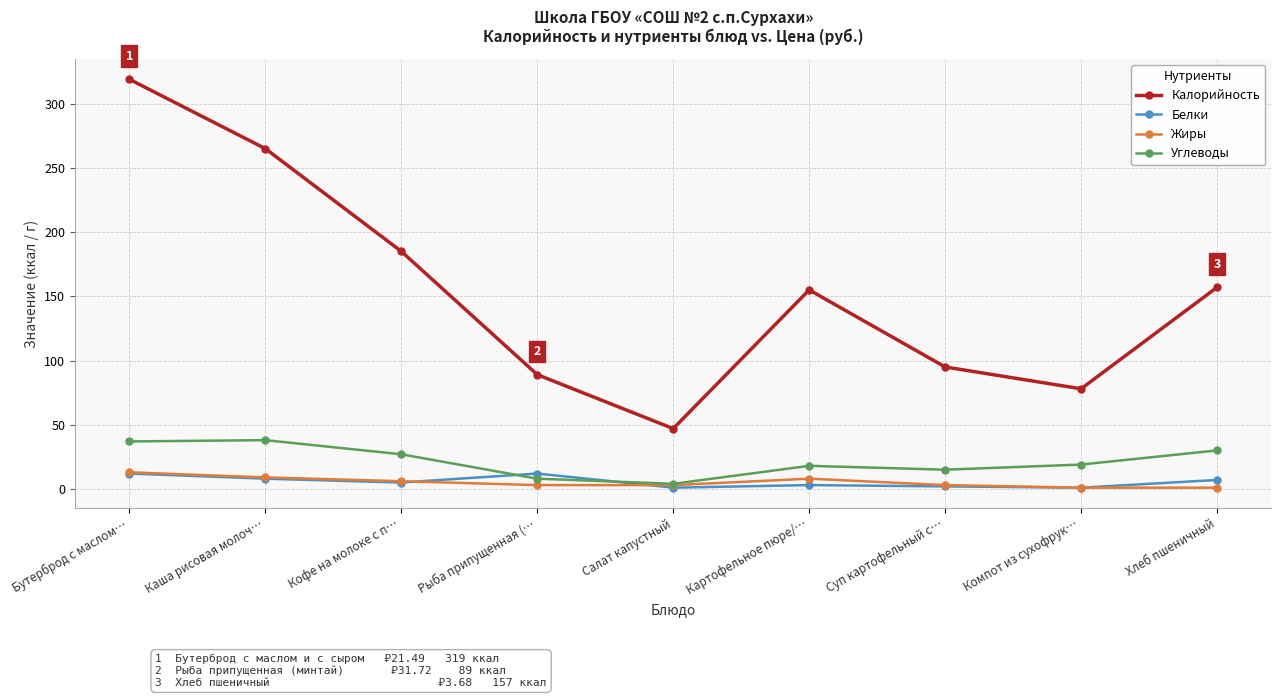

What is the approximate value of Углеводы at Салат капустный, to the nearest 5?

5